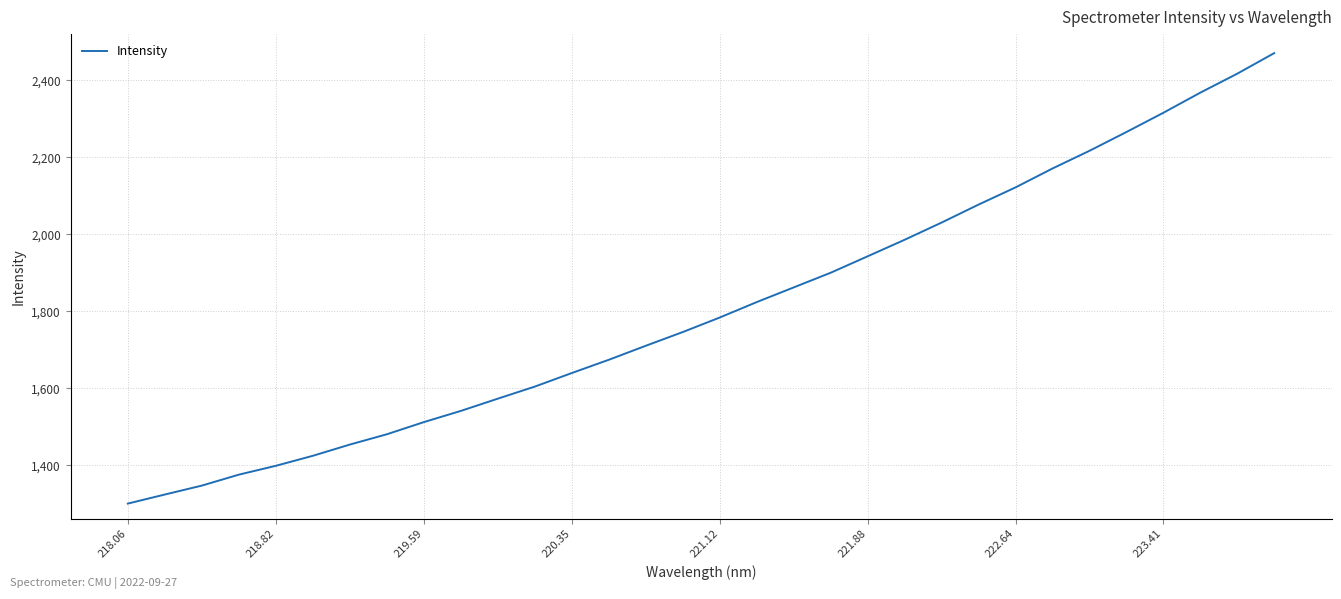

What is the minimum value shown in the chart?

1300.2